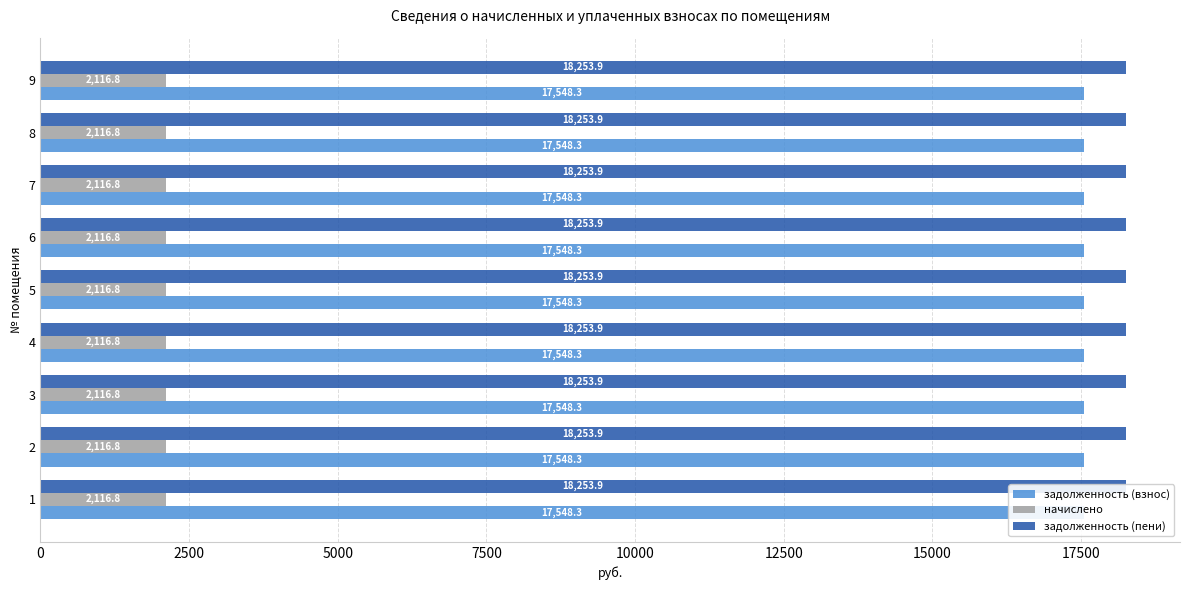

Is the value of начислено at 6 greater than the value of задолженность (пени) at 5?

No